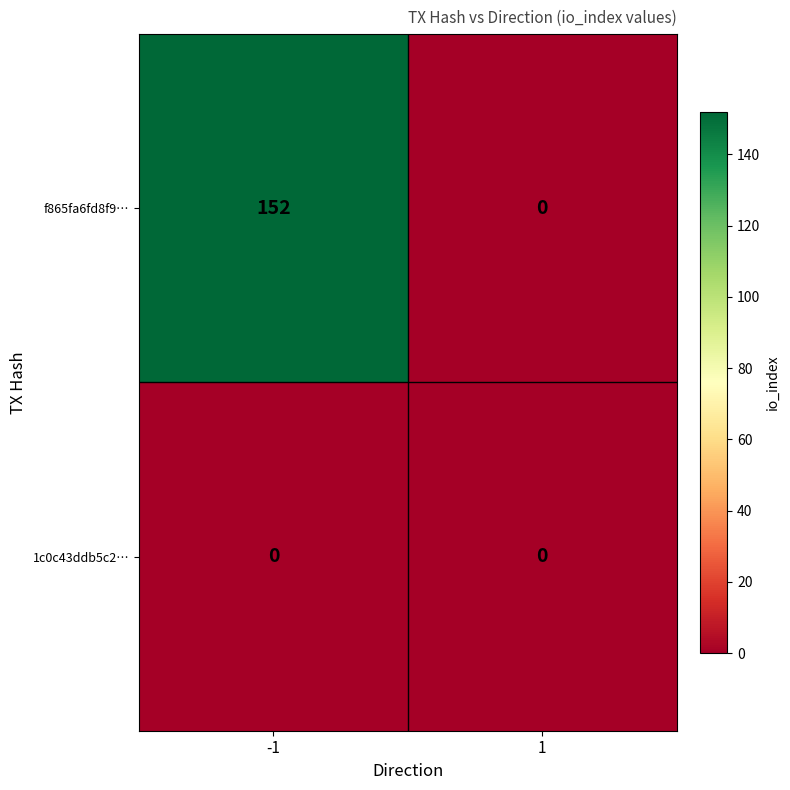

What is the maximum value for f865fa6fd8f9…?

152